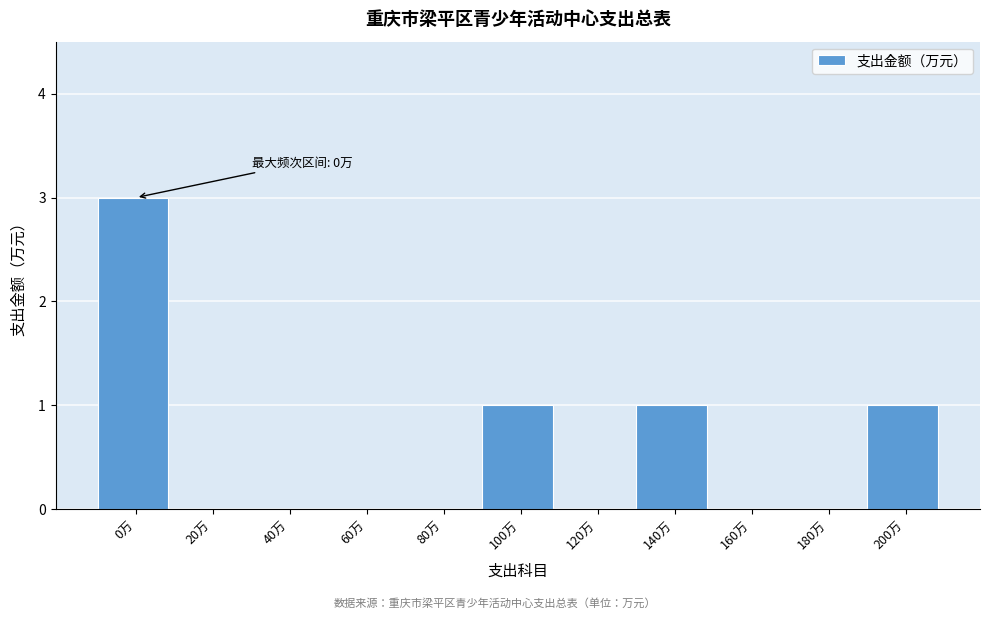

Reading left to right, transcribe all the data shown in this chart.

0万=3	20万=0	40万=0	60万=0	80万=0	100万=1	120万=0	140万=1	160万=0	180万=0	200万=1